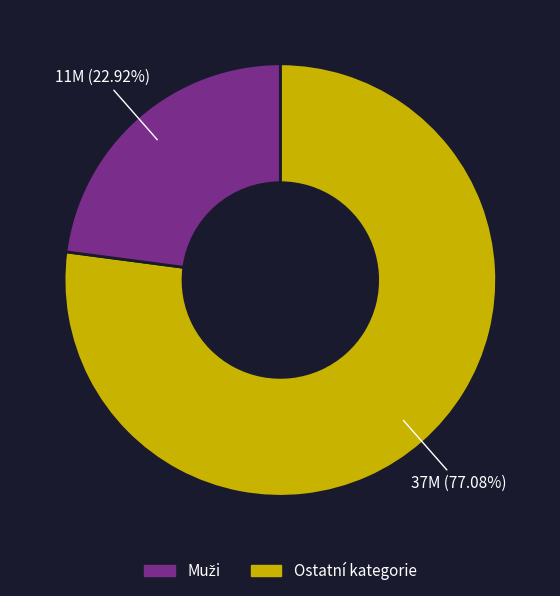

Does any single category account for the majority?

Yes